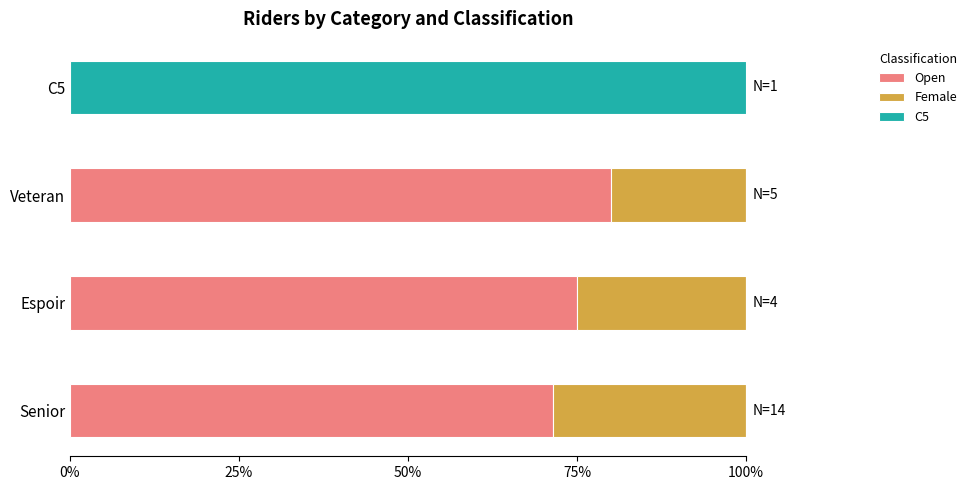

The Open series shows 71.4 at Senior. True or false?

True